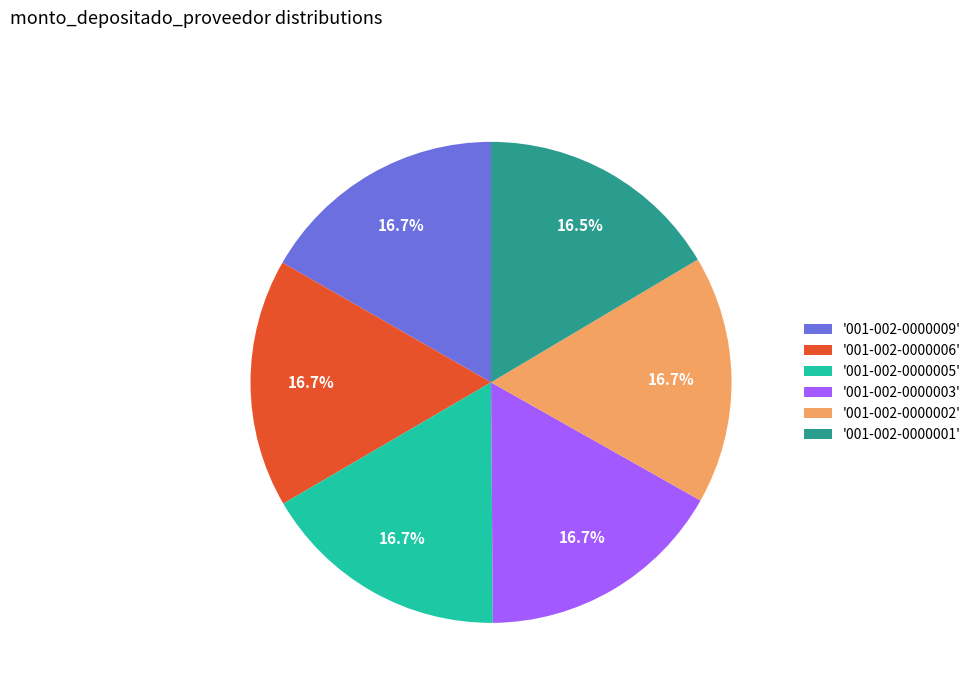

Is there a majority slice in this chart?

No